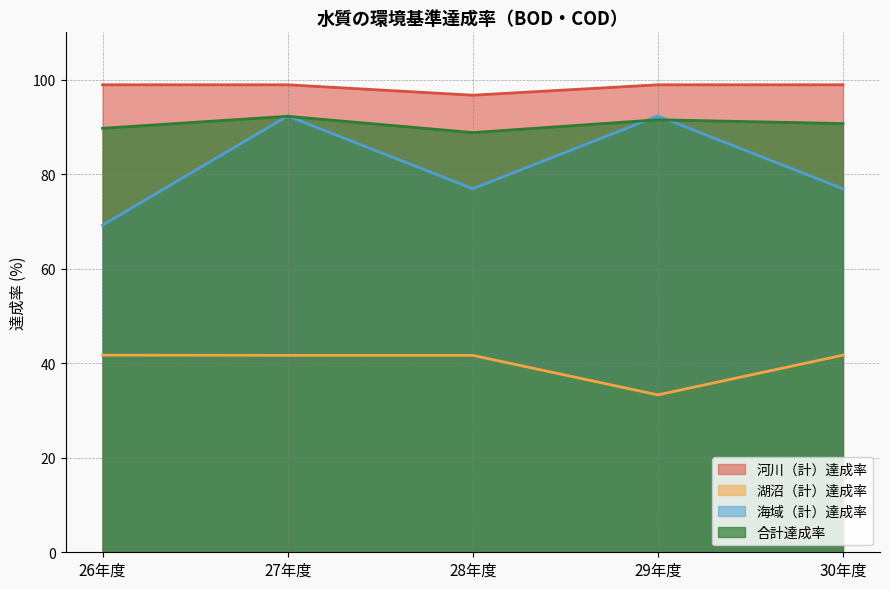

Reading left to right, transcribe all the data shown in this chart.

河川（計）達成率: 98.9	98.9	96.7	98.9	98.9
湖沼（計）達成率: 41.7	41.7	41.7	33.3	41.7
海域（計）達成率: 69.2	92.3	76.9	92.3	76.9
合計達成率: 89.7	92.2	88.8	91.5	90.7